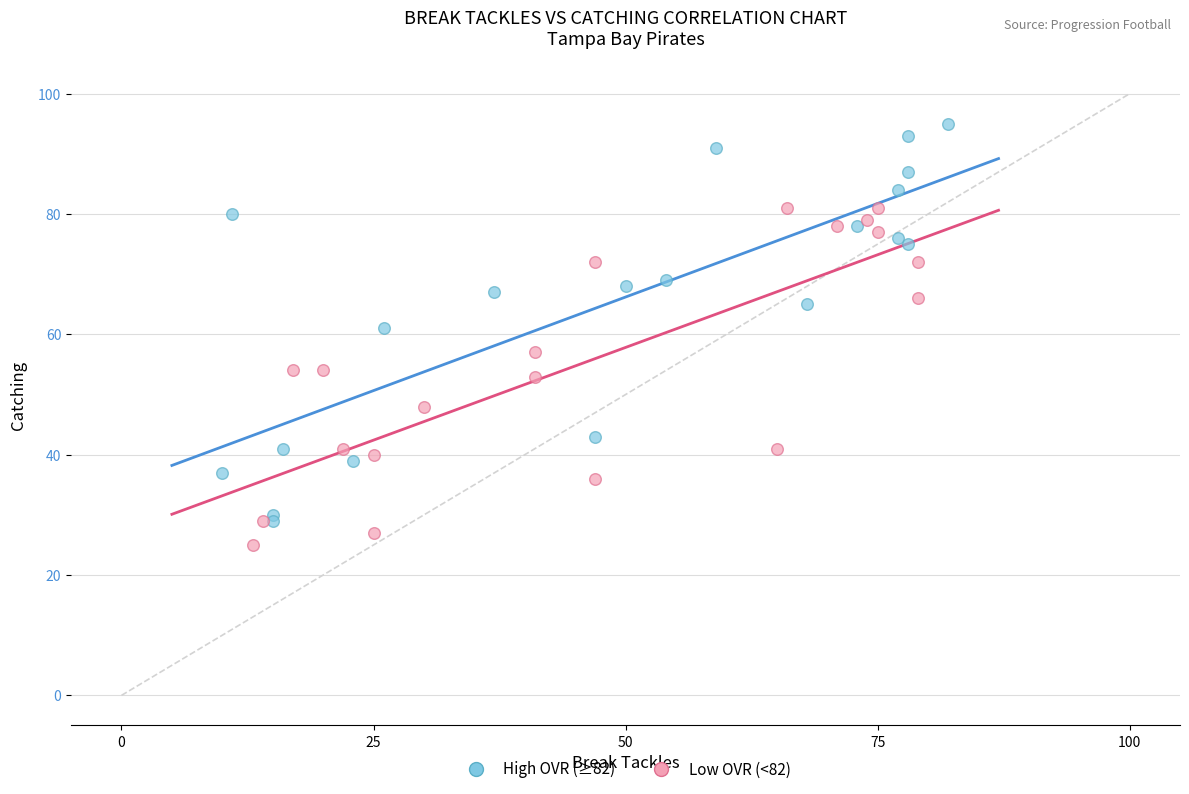

Which series has the widest spread of Y values?

High OVR (≥82)